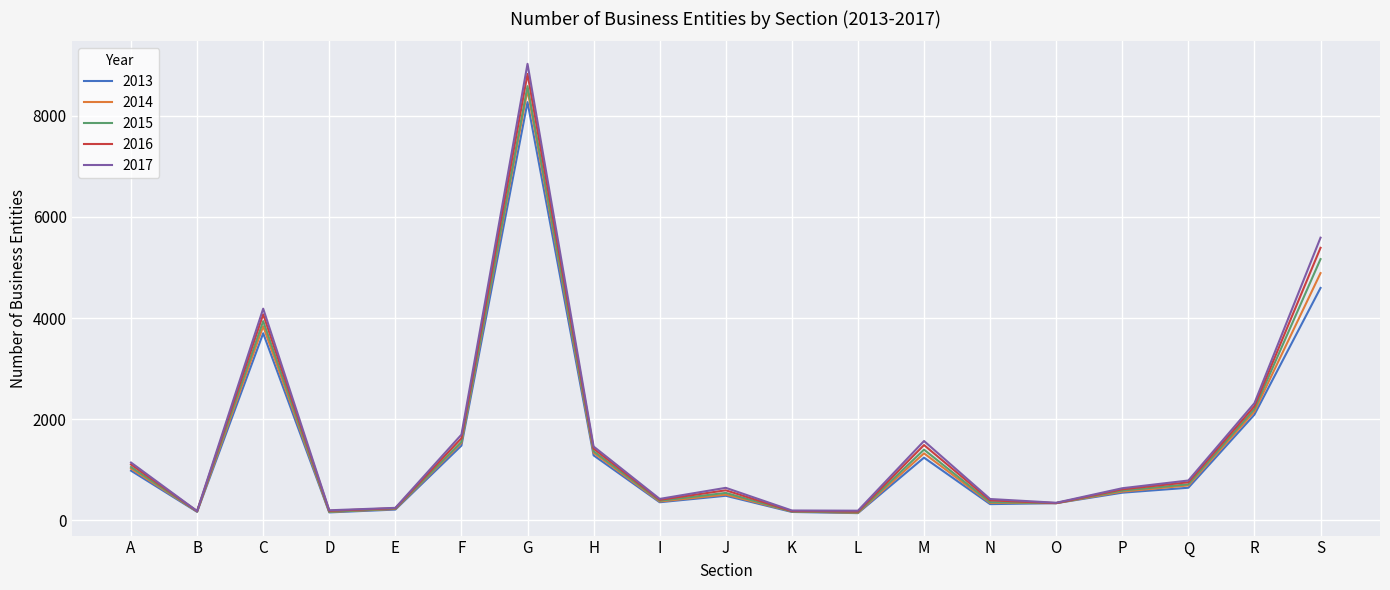

At which category is the sum across all series the highest?

G